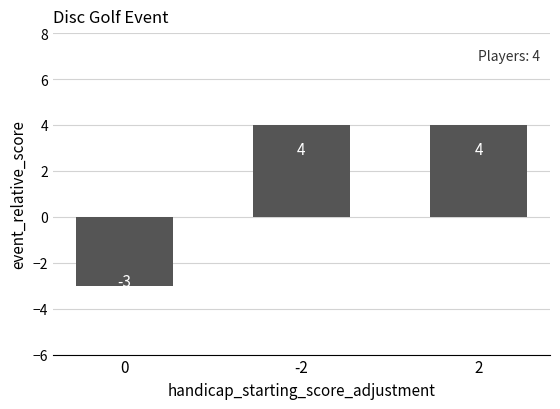

Approximately how many times larger is the value at -2 compared to 2?

1.0